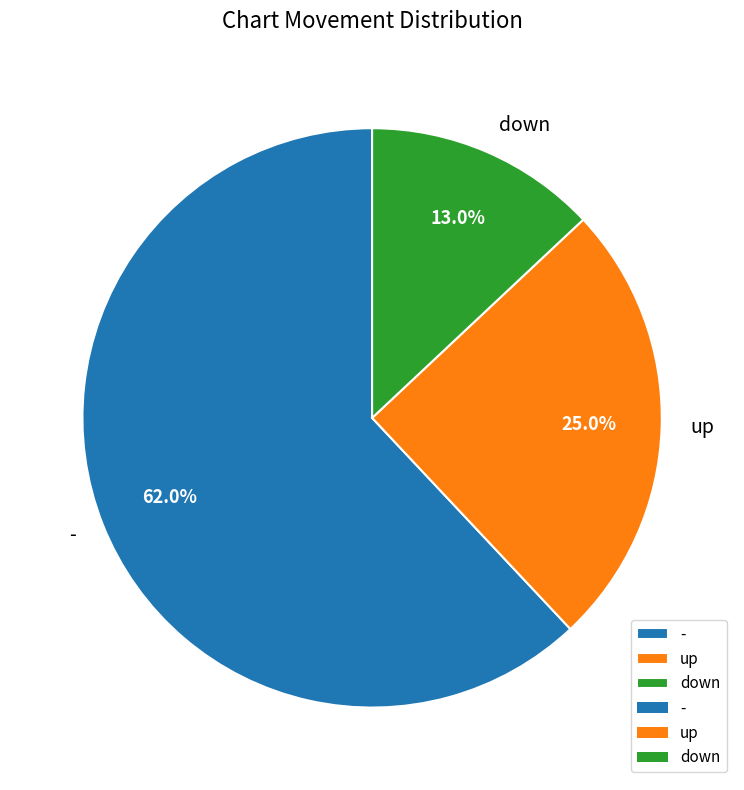

How many segments does this pie chart have?

3